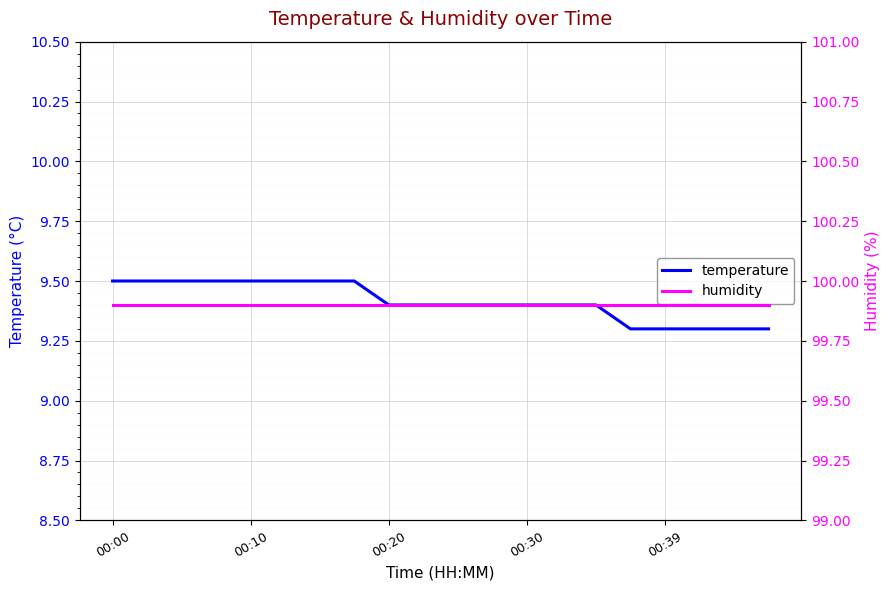

What is the maximum value for temperature?

9.5